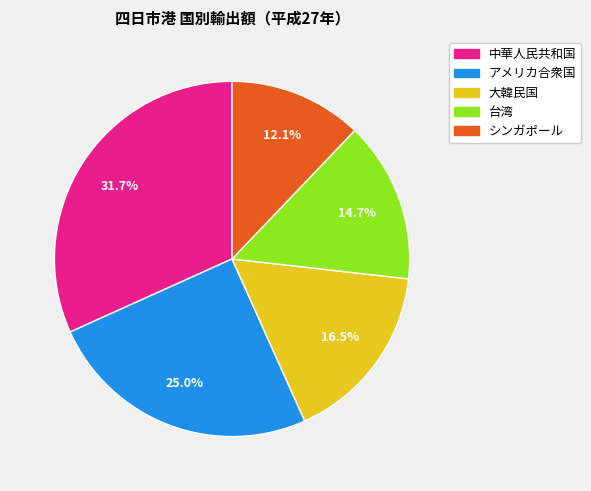

True or false: 台湾 accounts for 15% of the total.

True